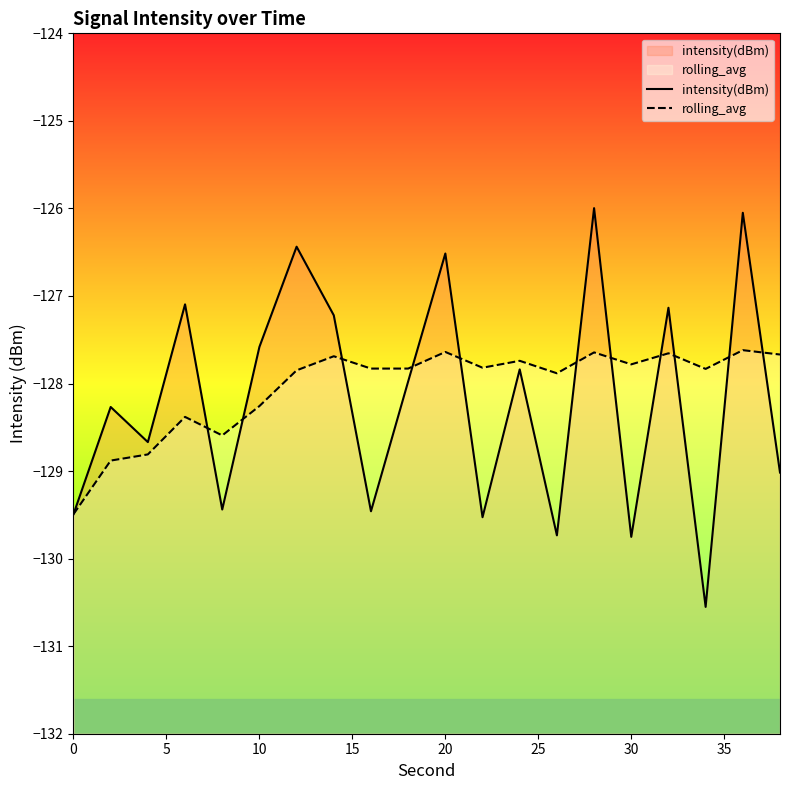

How many interior local valleys does the rolling_avg series have?

6